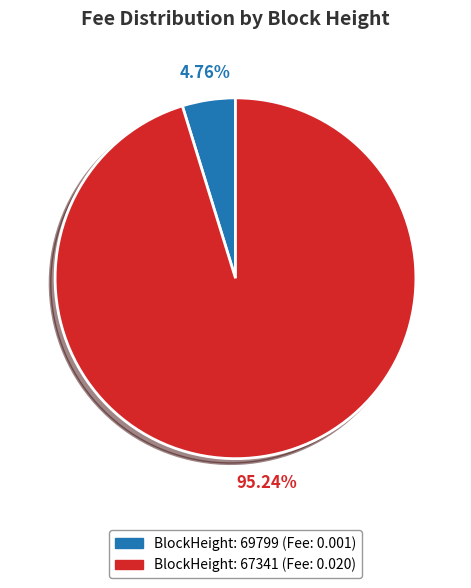

Which has a higher value, BlockHeight: 69799 (Fee: 0.001) or BlockHeight: 67341 (Fee: 0.020)?

BlockHeight: 67341 (Fee: 0.020)